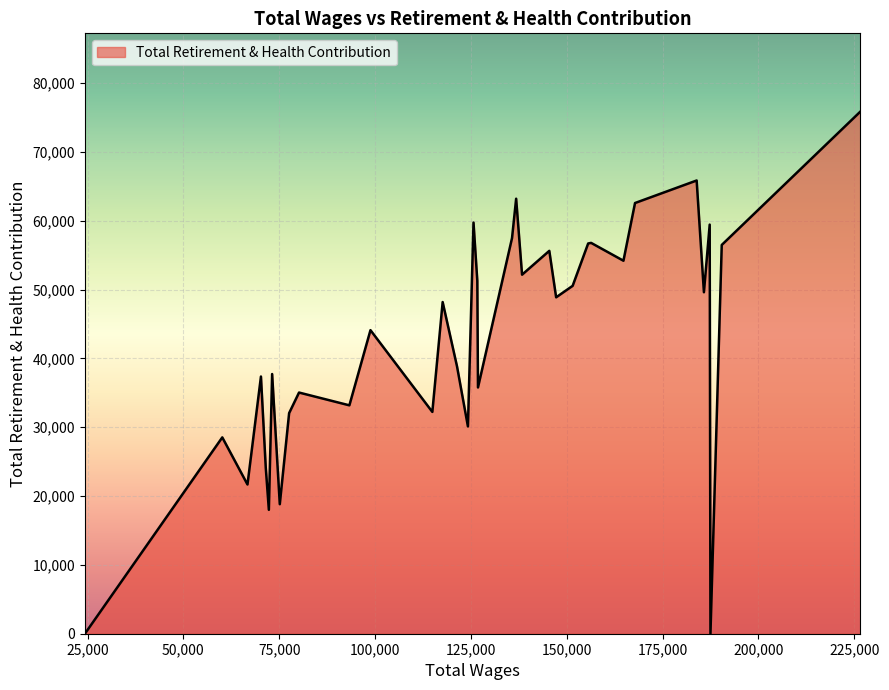

How many lines are shown in the chart?

1